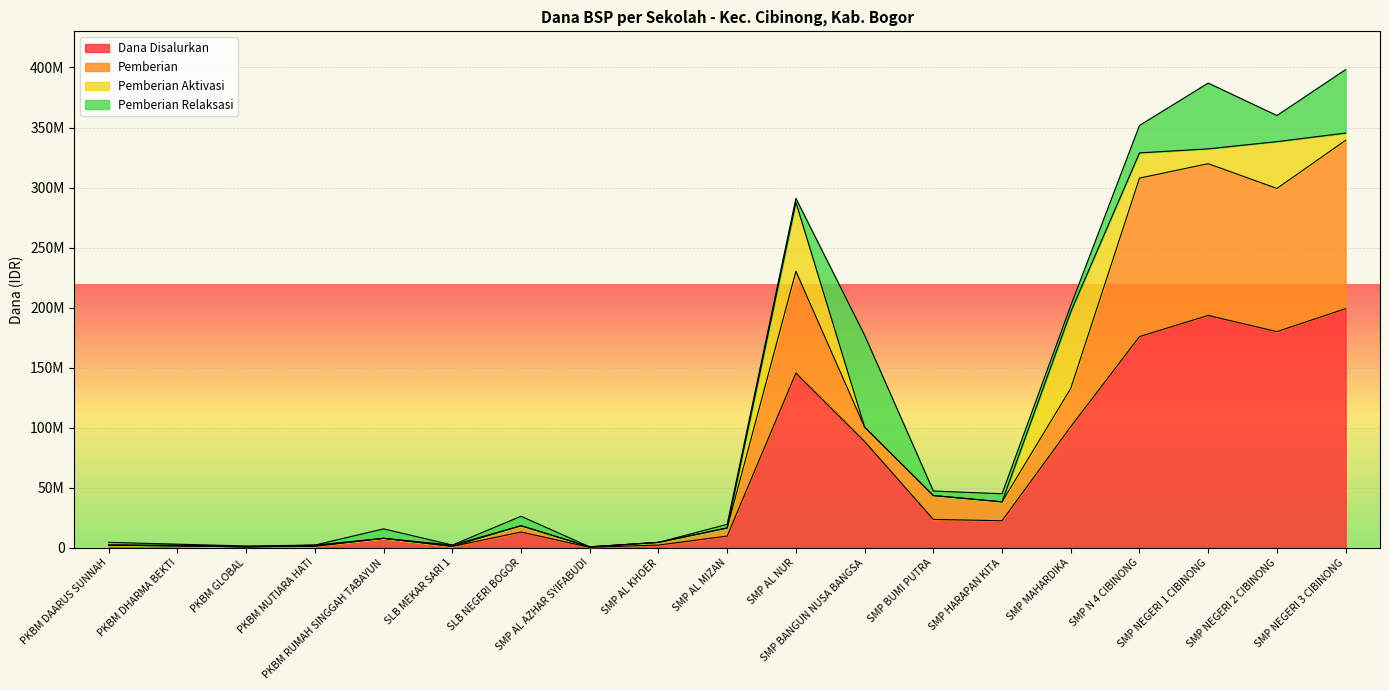

What is the greatest value displayed?

339375000